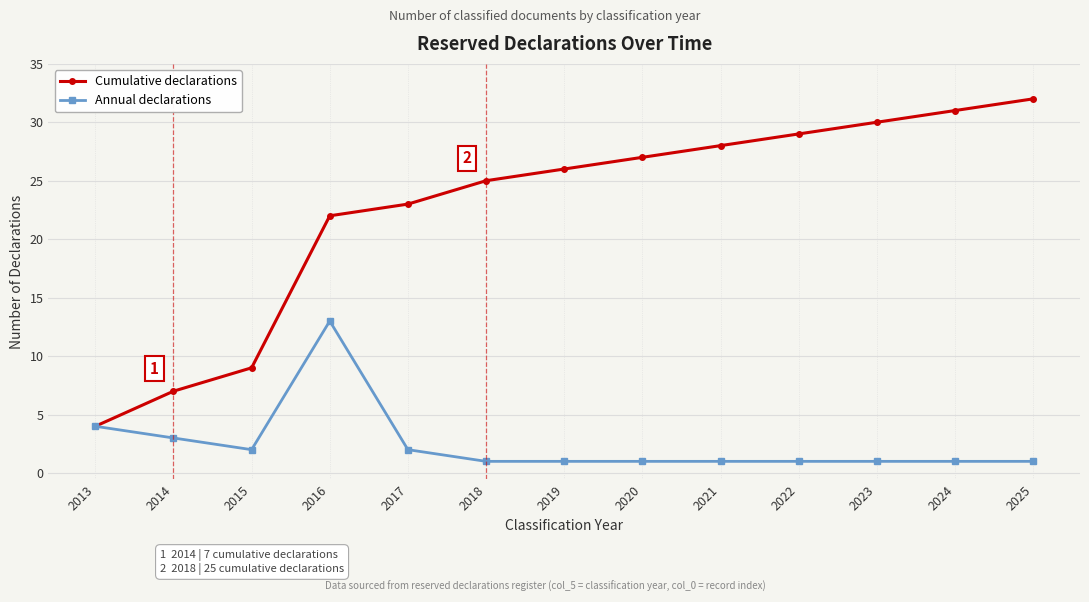

What is the total value across all series at 2015?

11